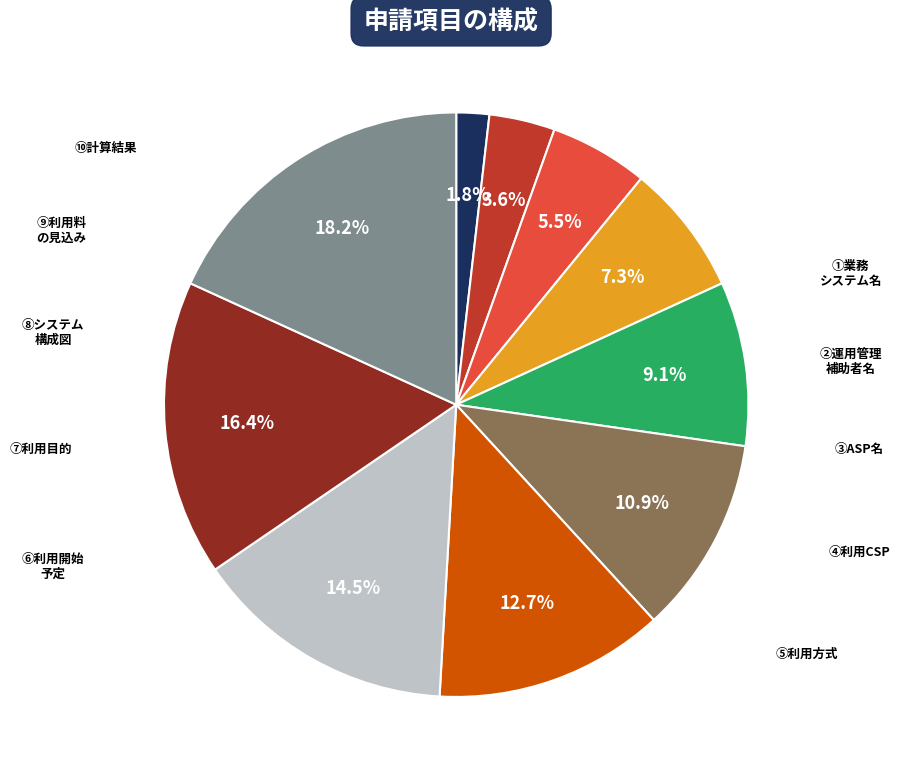

Is there any slice that represents more than half of the pie?

No